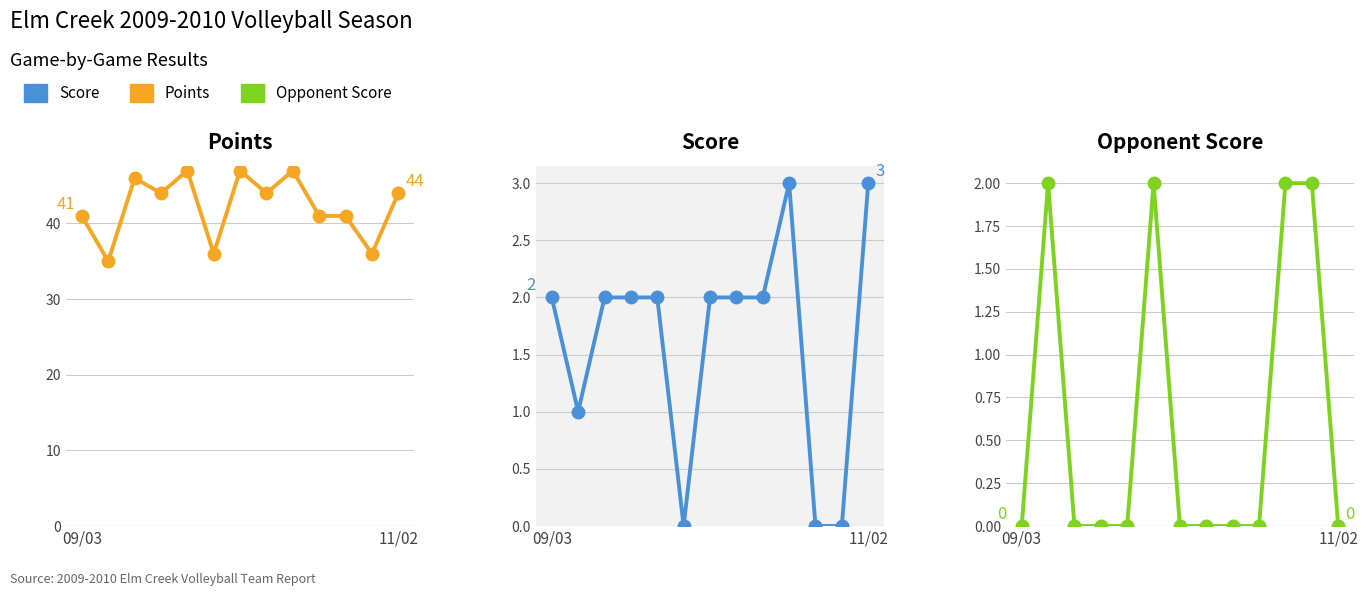

True or false: Score and Points intersect in this chart.

False